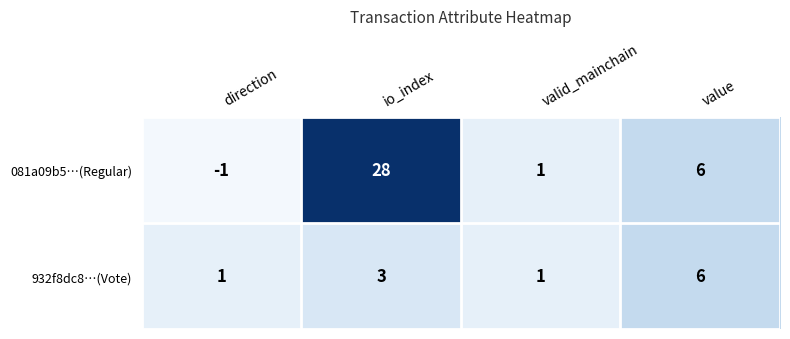

How many values in the 081a09b5…(Regular) series are below 6?

2